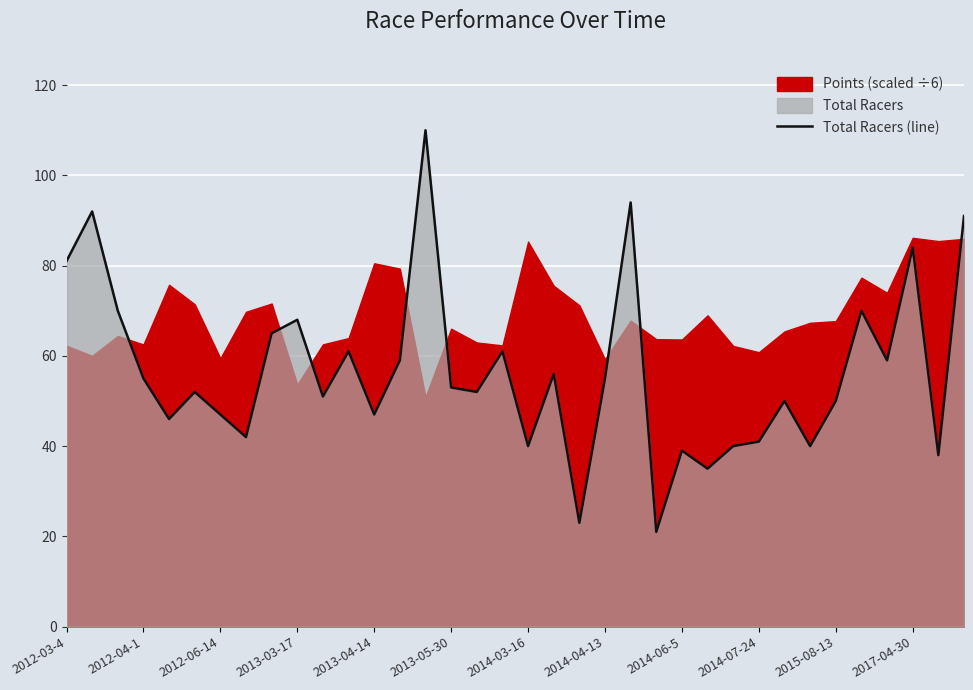

What is the minimum value for Total Racers (line)?

21